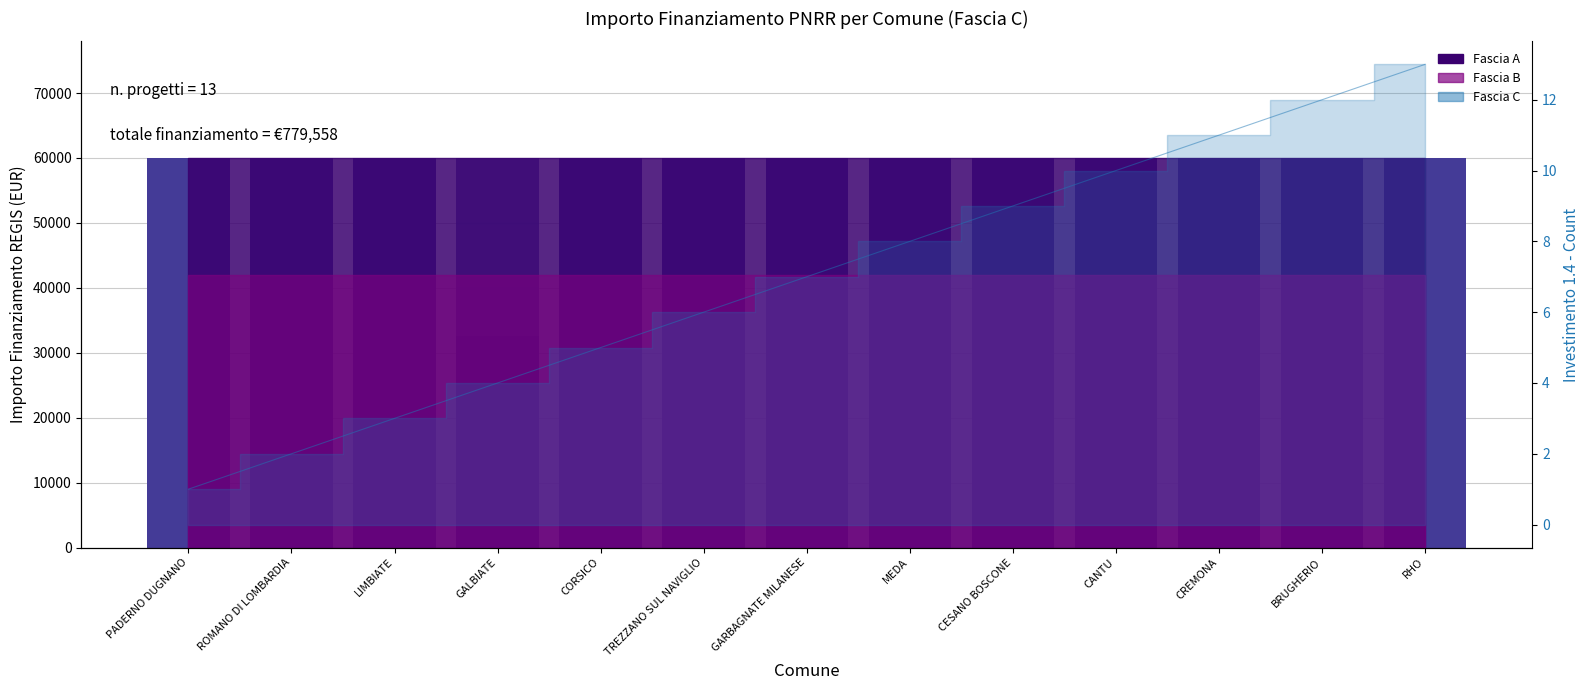

How many bars are there in total?

39